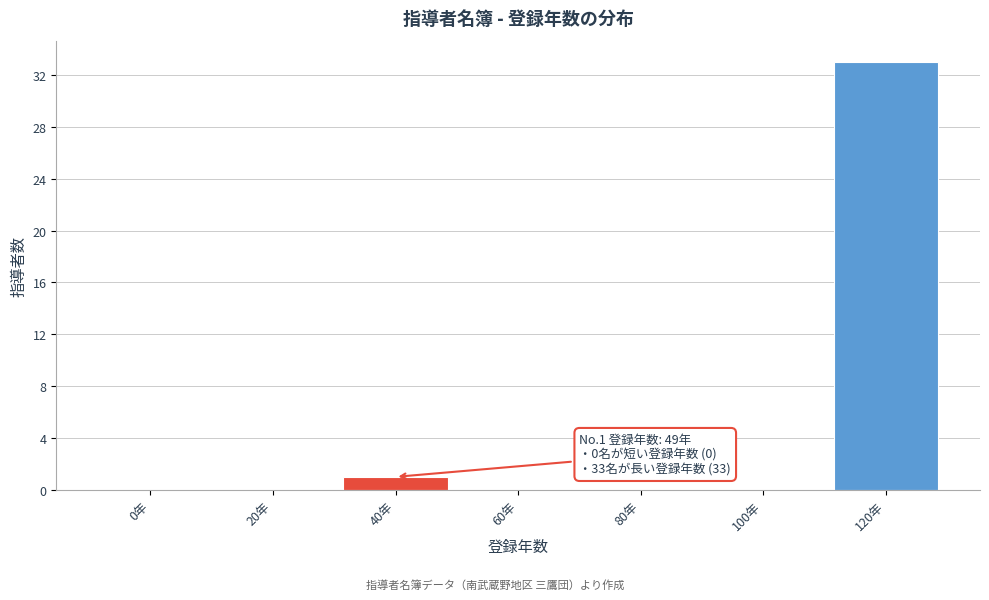

Reading right to left, what are all the values shown in this chart?

120年=33	100年=0	80年=0	60年=0	40年=1	20年=0	0年=0